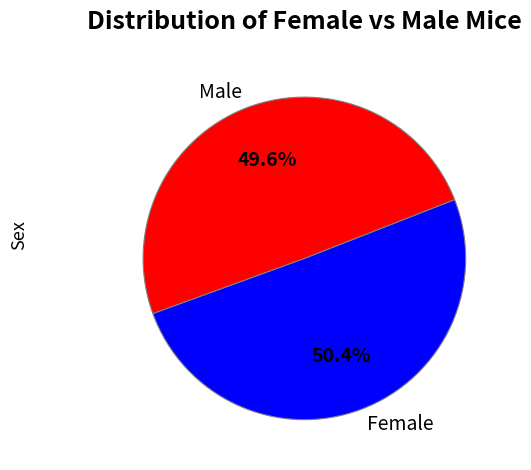

Combined, what portion of the pie is Female and Male?

100.0%